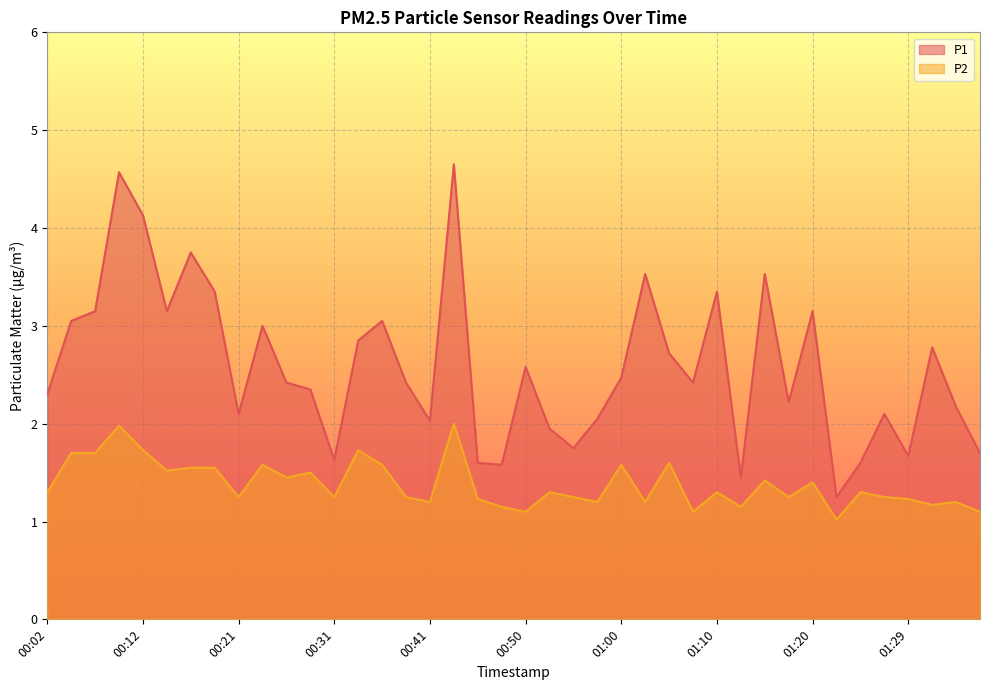

Reading right to left, extract all data points from this chart.

P1: 01:37=1.7	01:34=2.2	01:32=2.8	01:29=1.7	01:27=2.1	01:24=1.6	01:22=1.2	01:20=3.1	01:17=2.2	01:15=3.5	01:12=1.4	01:10=3.4	01:07=2.4	01:05=2.7	01:02=3.5	01:00=2.5	00:58=2.0	00:55=1.8	00:53=1.9	00:50=2.6	00:48=1.6	00:45=1.6	00:43=4.7	00:41=2.0	00:38=2.4	00:36=3.0	00:33=2.9	00:31=1.6	00:28=2.4	00:26=2.4	00:24=3.0	00:21=2.1	00:19=3.4	00:16=3.8	00:14=3.1	00:12=4.1	00:09=4.6	00:06=3.1	00:04=3.0	00:02=2.3
P2: 01:37=1.1	01:34=1.2	01:32=1.2	01:29=1.2	01:27=1.2	01:24=1.3	01:22=1.0	01:20=1.4	01:17=1.2	01:15=1.4	01:12=1.1	01:10=1.3	01:07=1.1	01:05=1.6	01:02=1.2	01:00=1.6	00:58=1.2	00:55=1.2	00:53=1.3	00:50=1.1	00:48=1.1	00:45=1.2	00:43=2.0	00:41=1.2	00:38=1.2	00:36=1.6	00:33=1.7	00:31=1.2	00:28=1.5	00:26=1.4	00:24=1.6	00:21=1.2	00:19=1.6	00:16=1.6	00:14=1.5	00:12=1.7	00:09=2.0	00:06=1.7	00:04=1.7	00:02=1.3